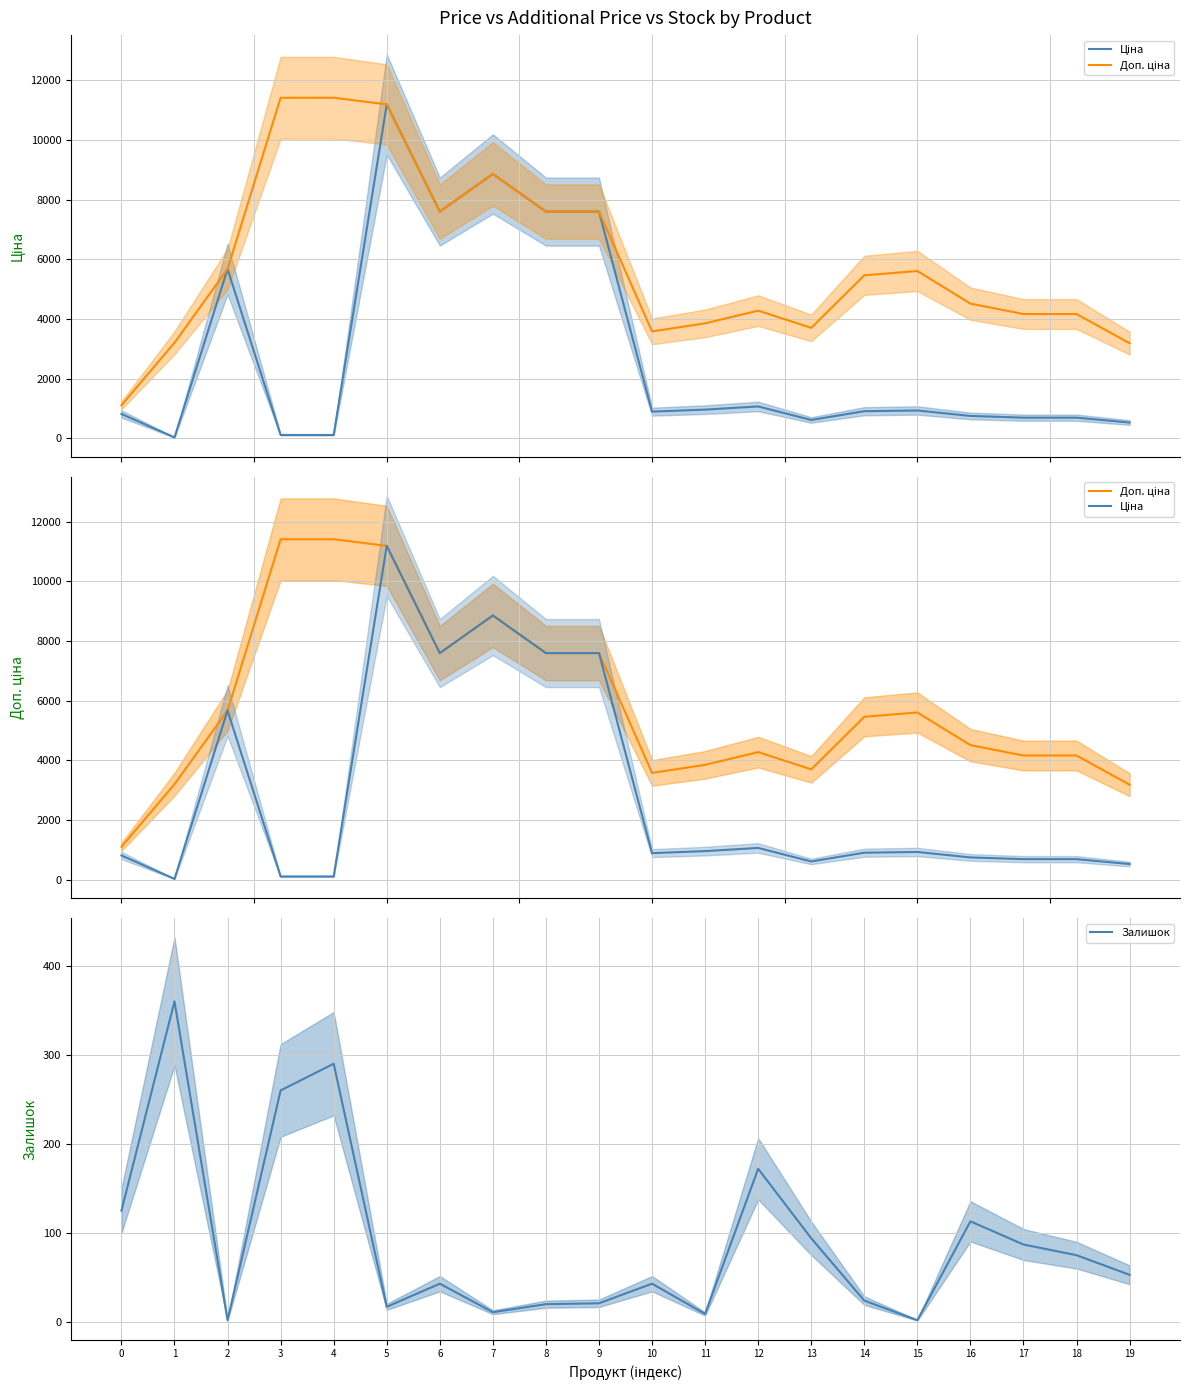

What is the value of the Доп. ціна point at the 6th from the left?

11188.2